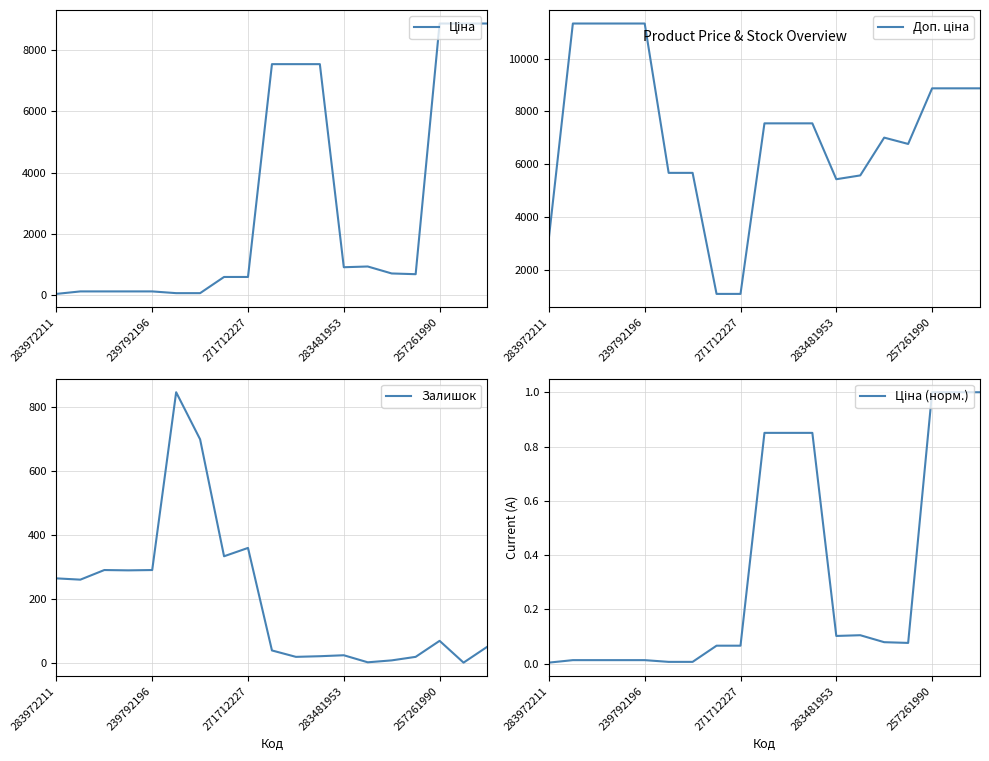

Which category has the lowest value in the Доп. ціна series?

7